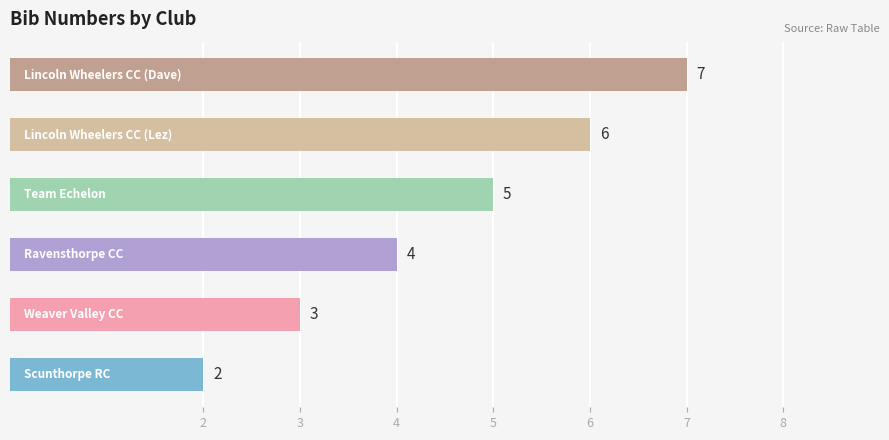

Count the values in the range 3 to 6.

4